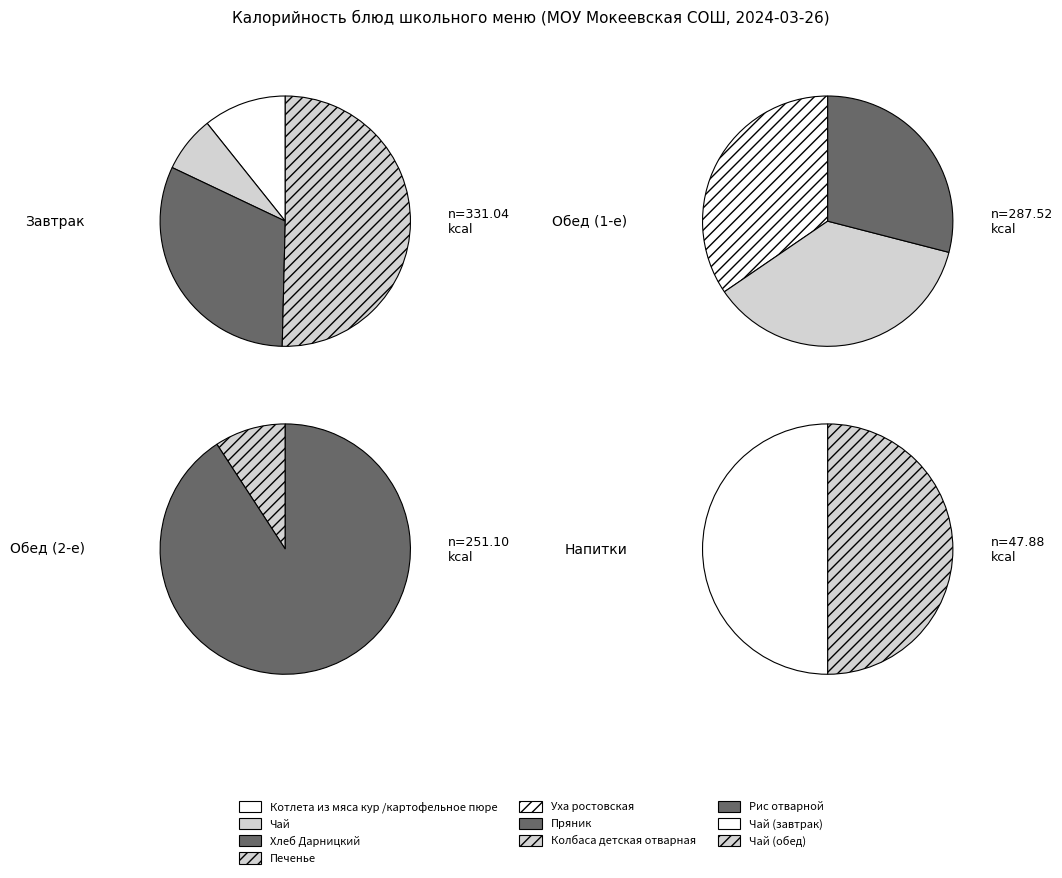

To the nearest percent, what portion does Чай (завтрак) represent?

3%